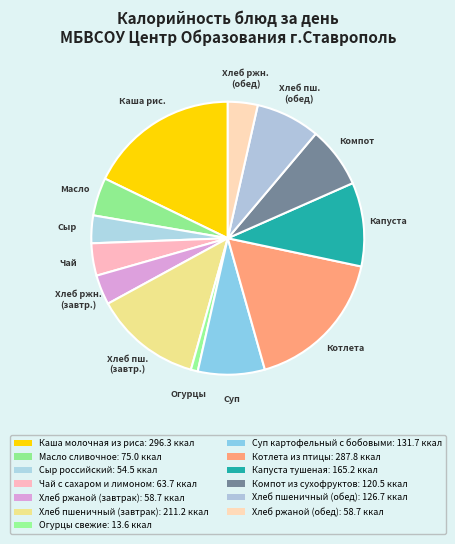

Is it true that Сыр российский is 3% of the pie?

True